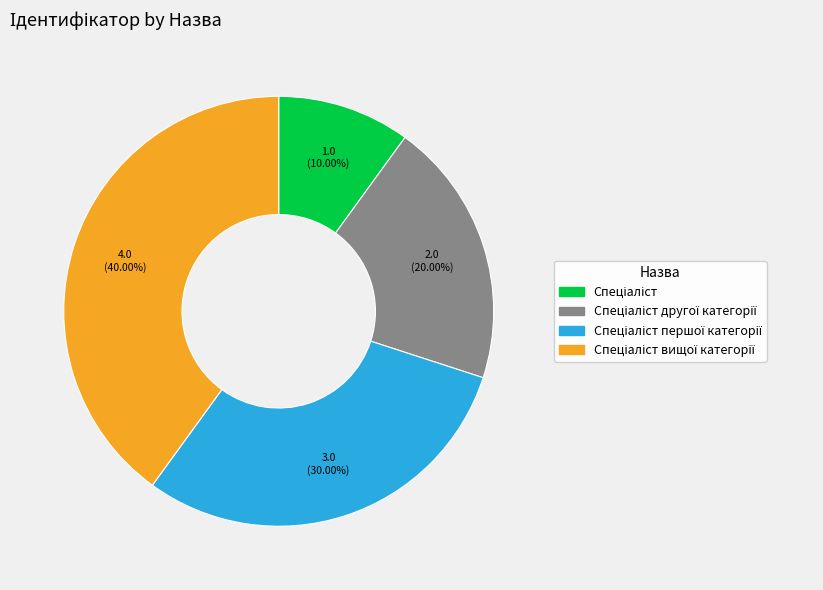

Is there any slice that represents more than half of the pie?

No